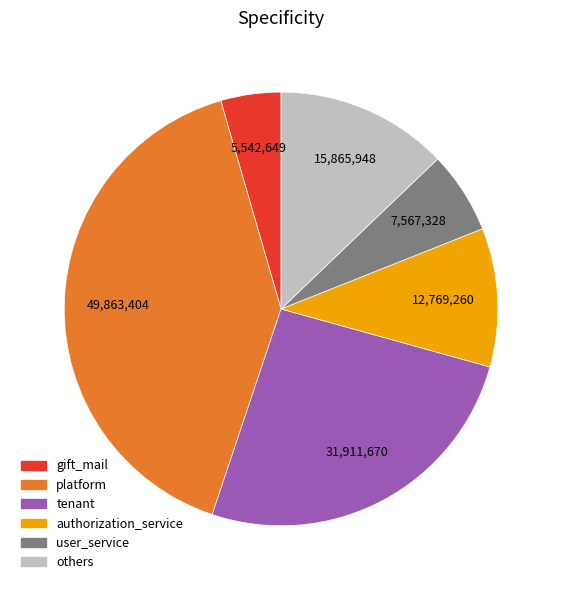

Is there any slice that represents more than half of the pie?

No